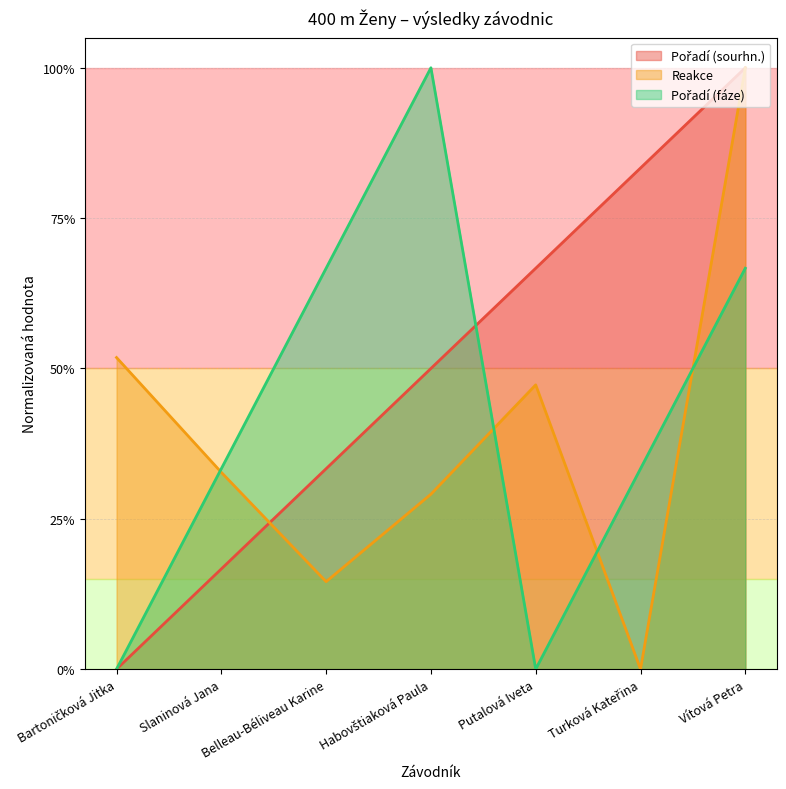

At how many categories does at least one series exceed 0?

7